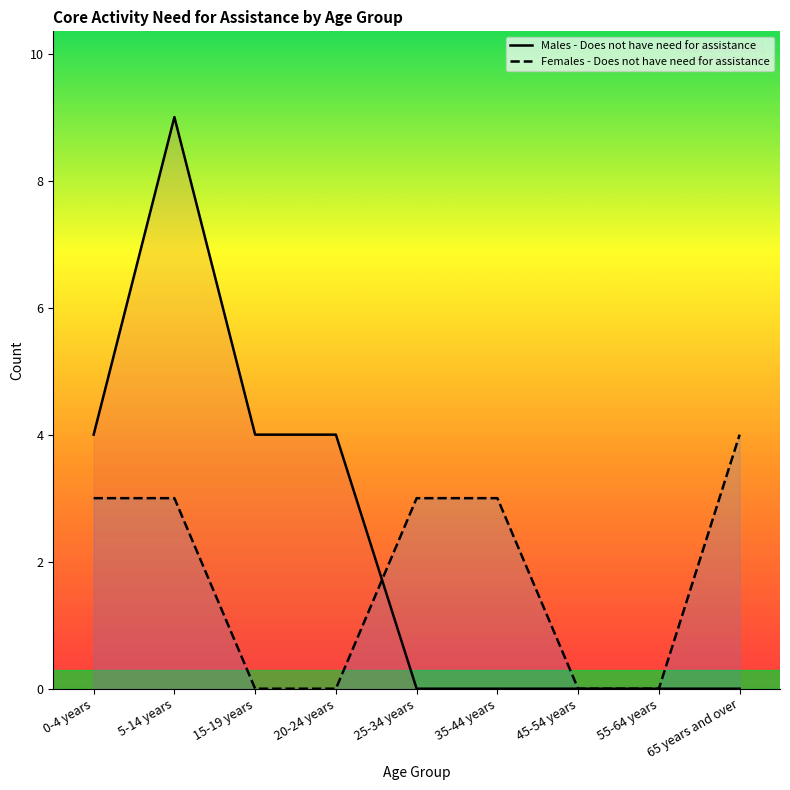

What is the label of the 2nd point from the right?

55-64 years